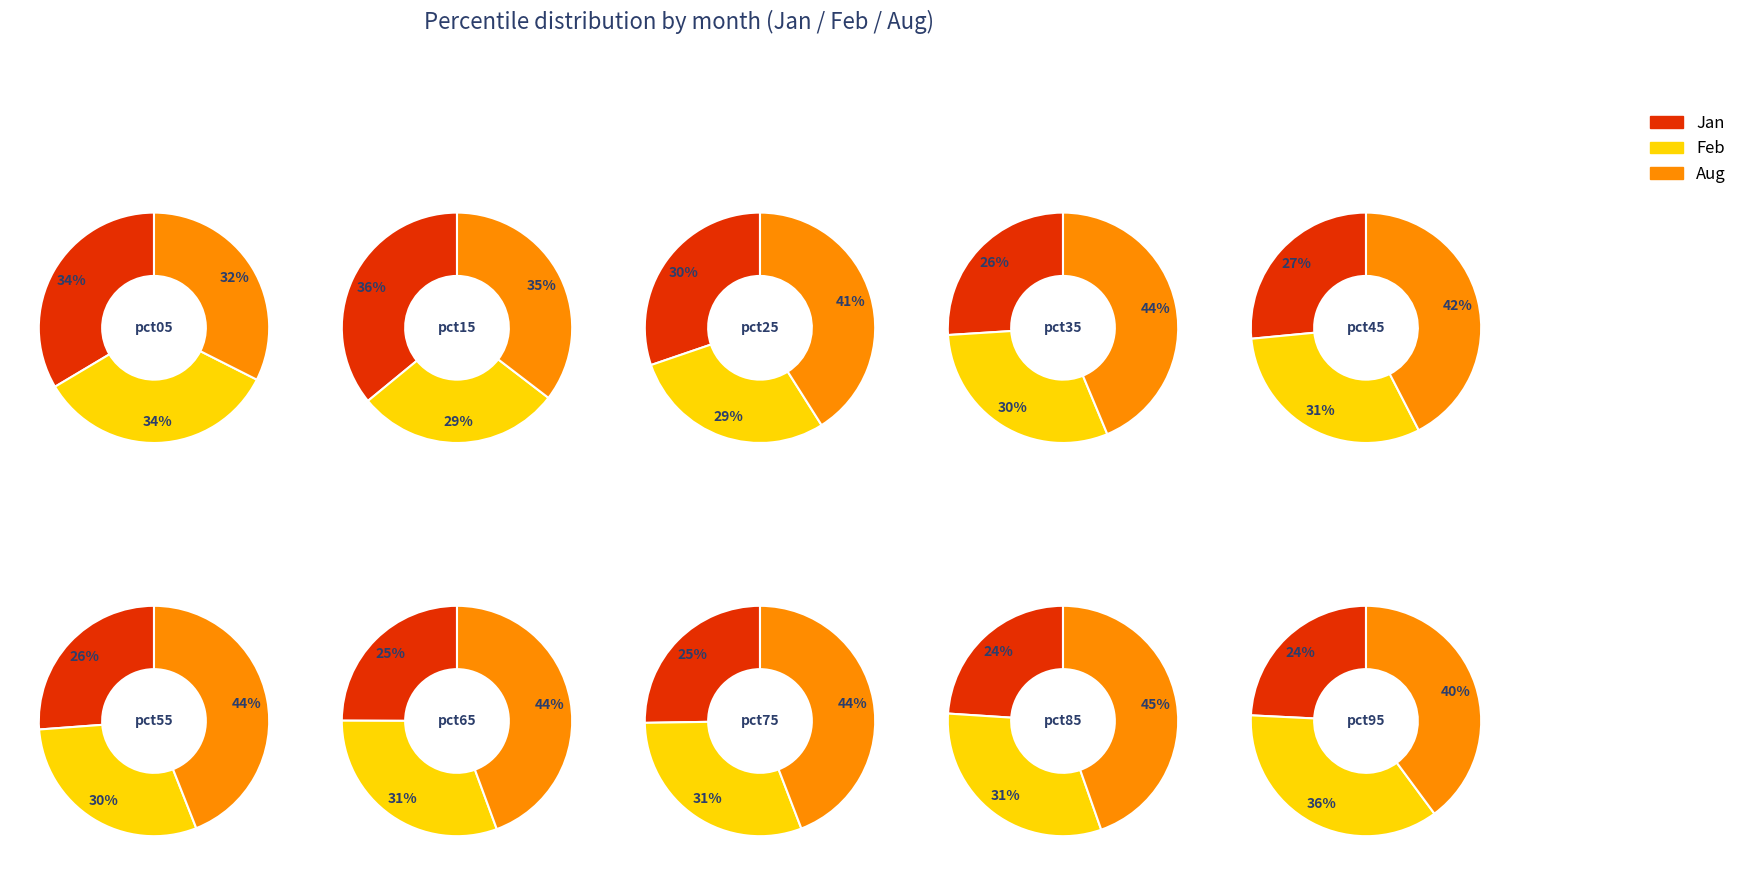

Rank the series at pct75 from highest to lowest value.

Aug, Feb, Jan